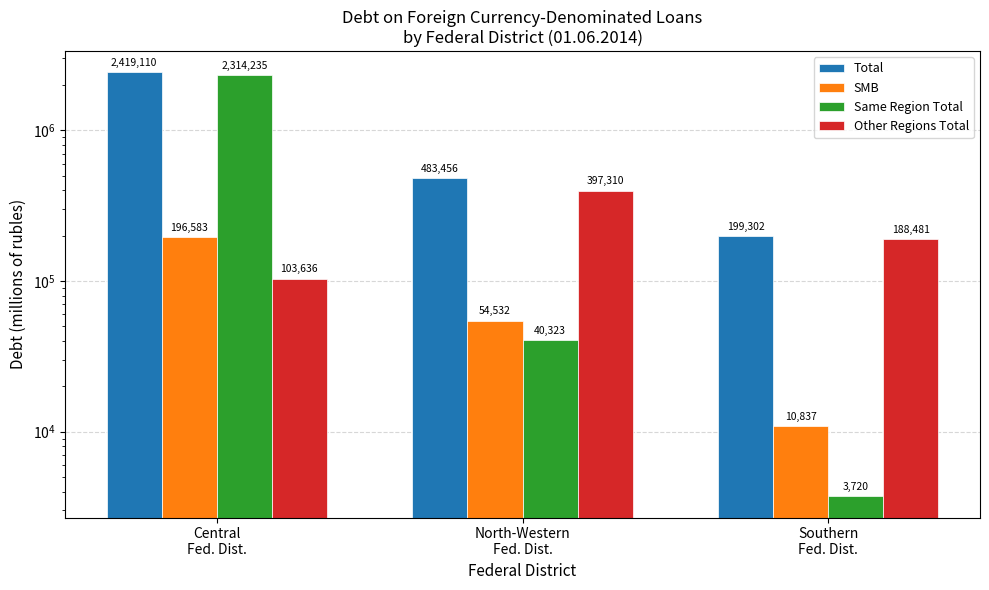

What is the sum of all Same Region Total values?

2358278